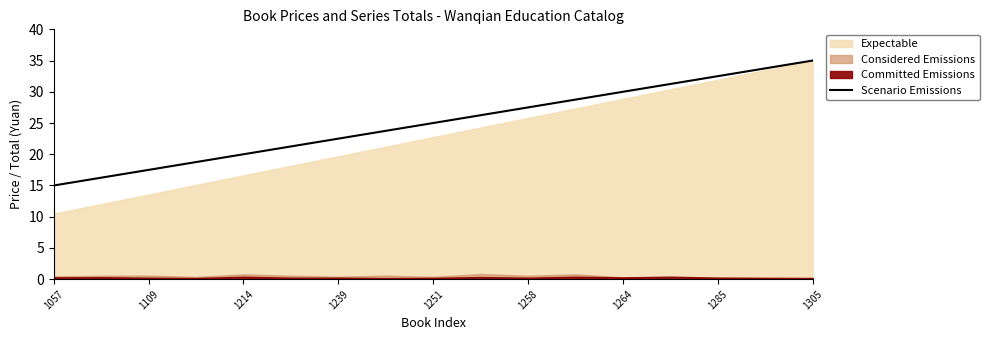

Is it true that Scenario Emissions equals 15.6 at 1258?

False